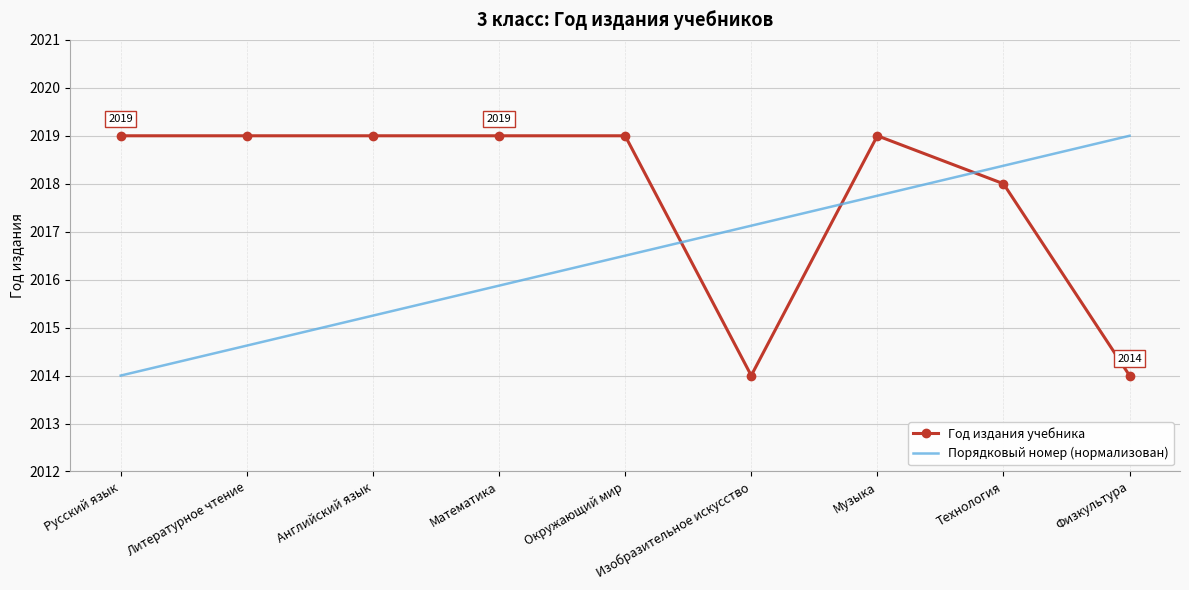

What are all the series names shown in the legend?

Год издания учебника, Порядковый номер (нормализован)